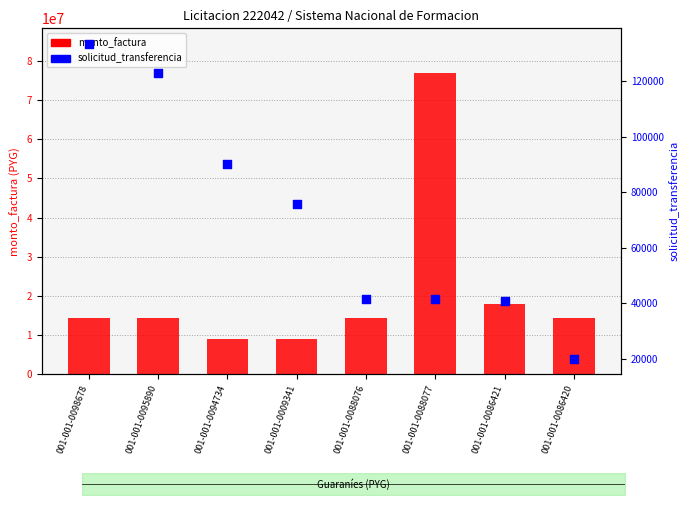

What is the total value across all series at 001-001-0086420?

14420093